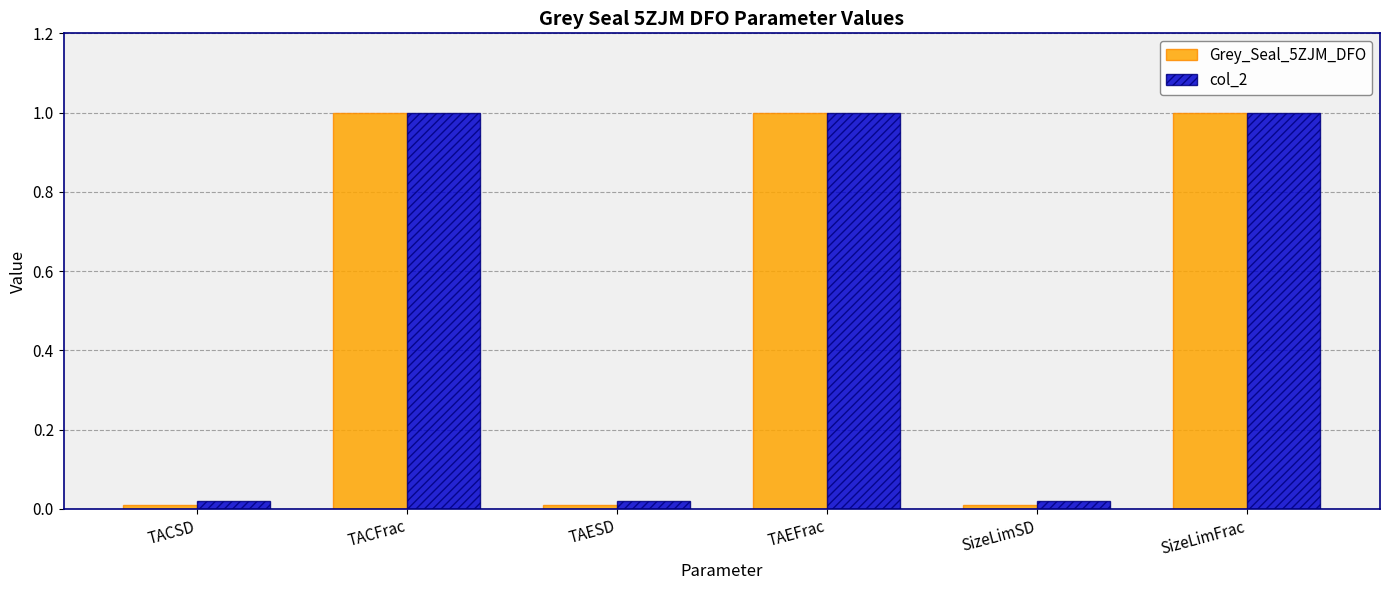

Which series has the widest spread of values?

Grey_Seal_5ZJM_DFO